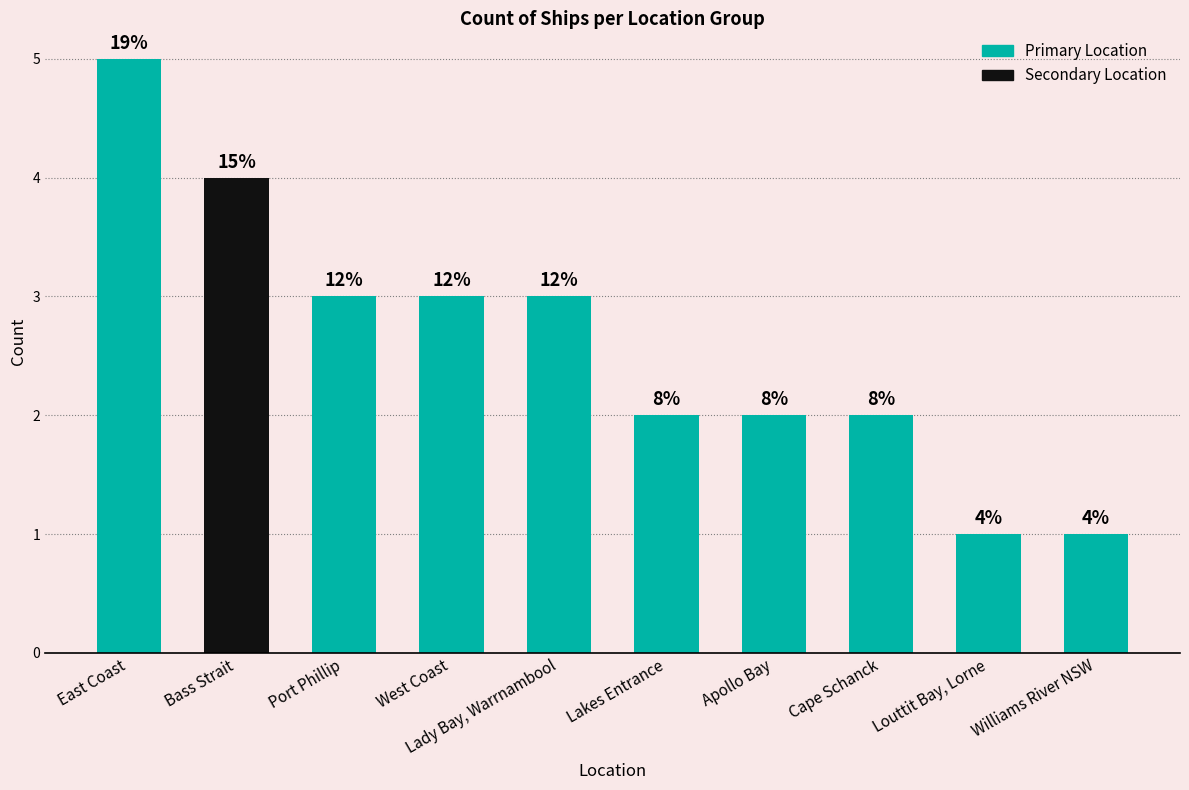

What is the difference between the second highest and second lowest values?

3